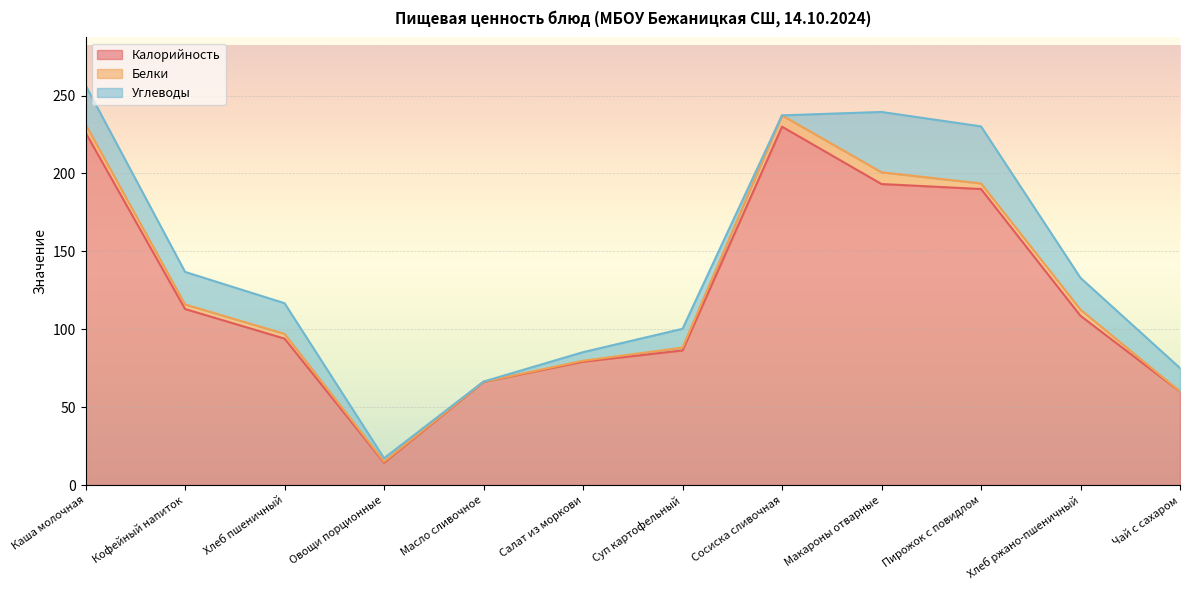

What are all the series names shown in the legend?

Калорийность, Белки, Углеводы